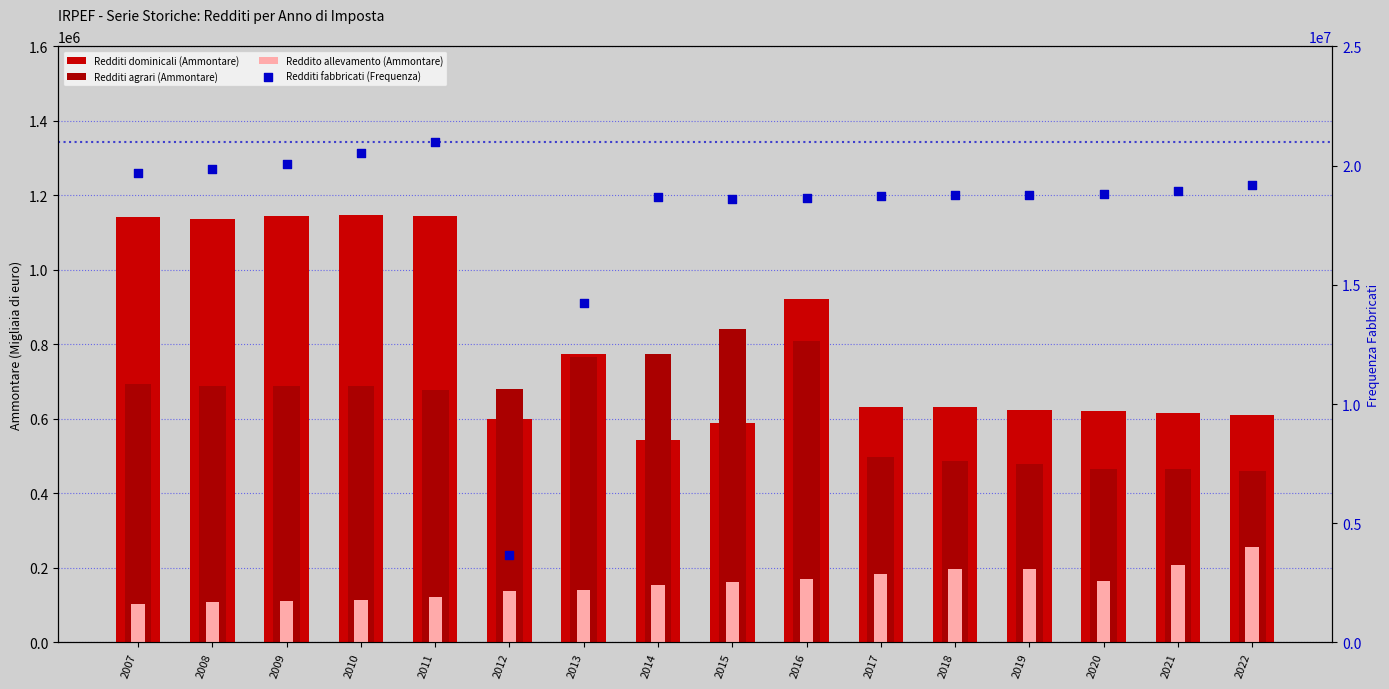

At how many categories does at least one series exceed 12453120?

15